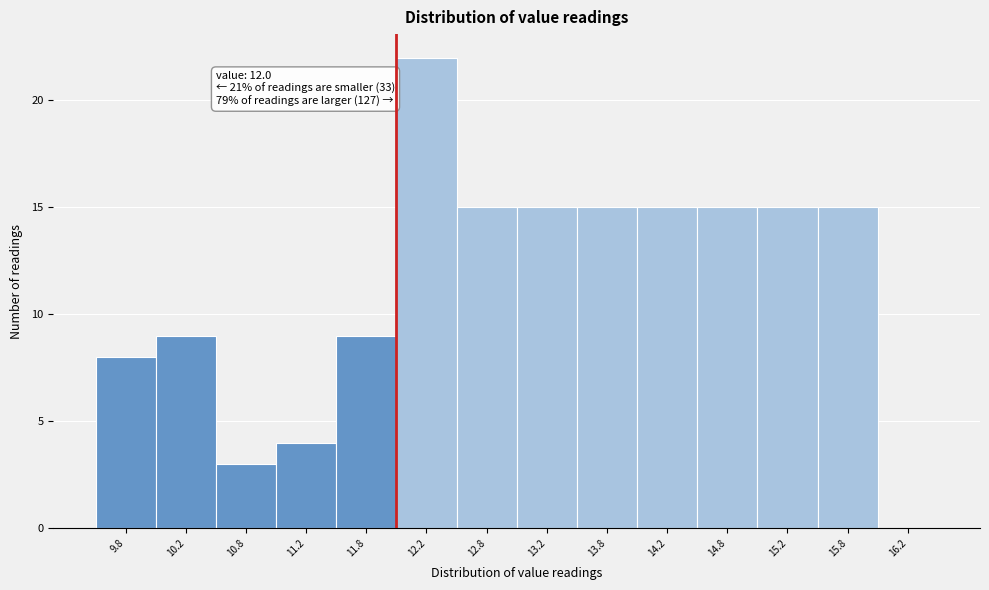

Which range on the x-axis has the tallest bar?

12.0 to 12.5